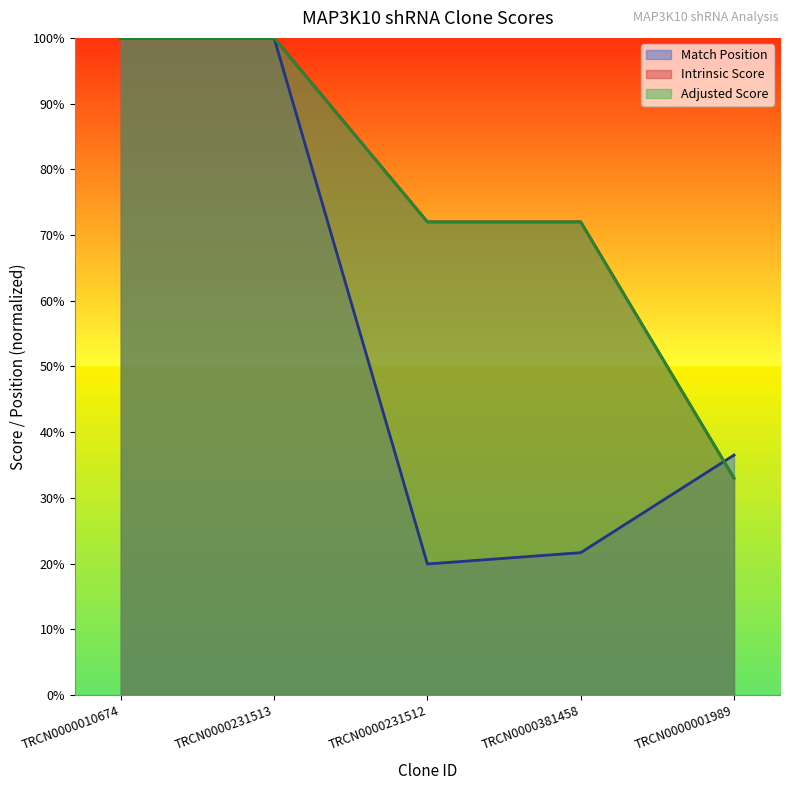

How many distinct data groups are displayed?

3